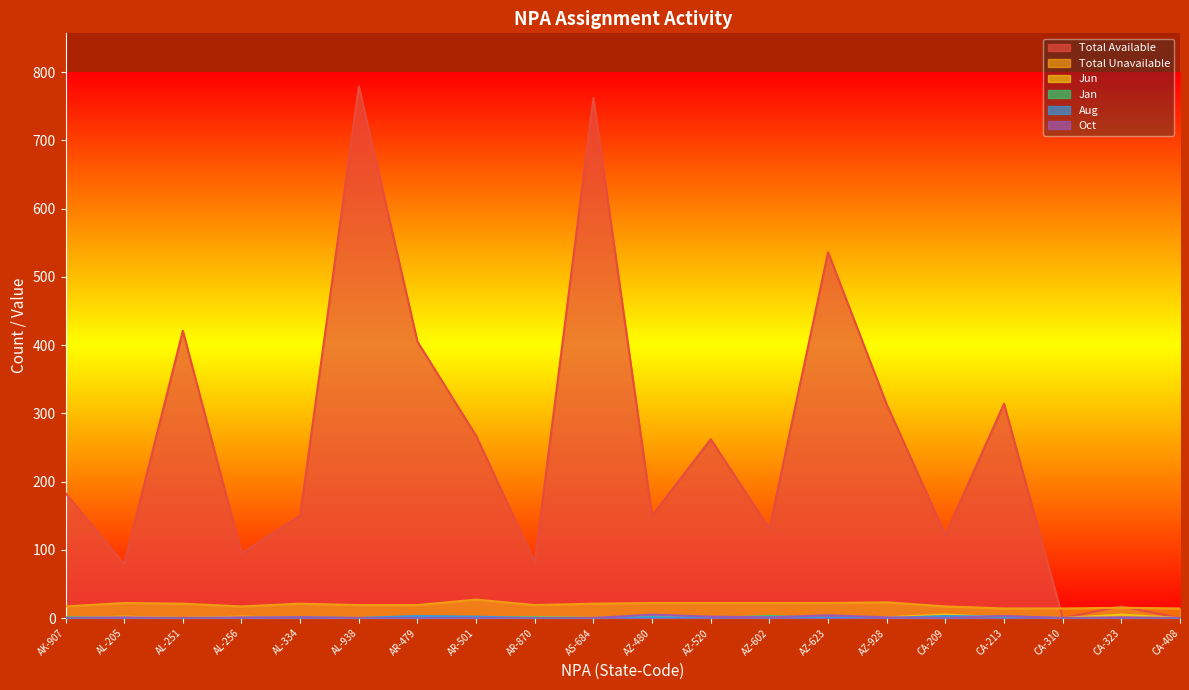

List the series in order of their peak value, lowest first.

Jan, Aug, Jun, Oct, Total Unavailable, Total Available